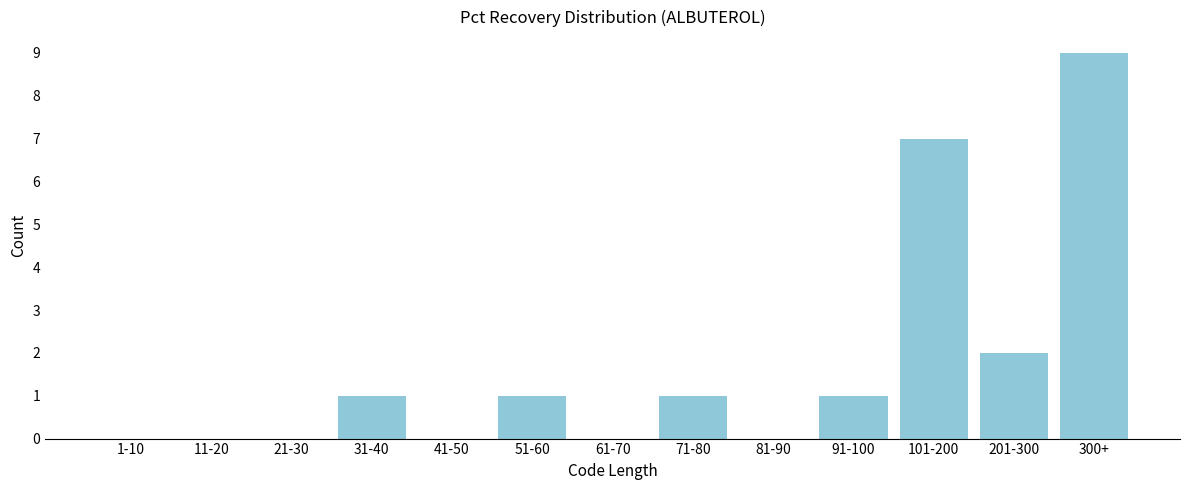

Reading left to right, list all the values displayed in this chart.

1-10=0	11-20=0	21-30=0	31-40=1	41-50=0	51-60=1	61-70=0	71-80=1	81-90=0	91-100=1	101-200=7	201-300=2	300+=9